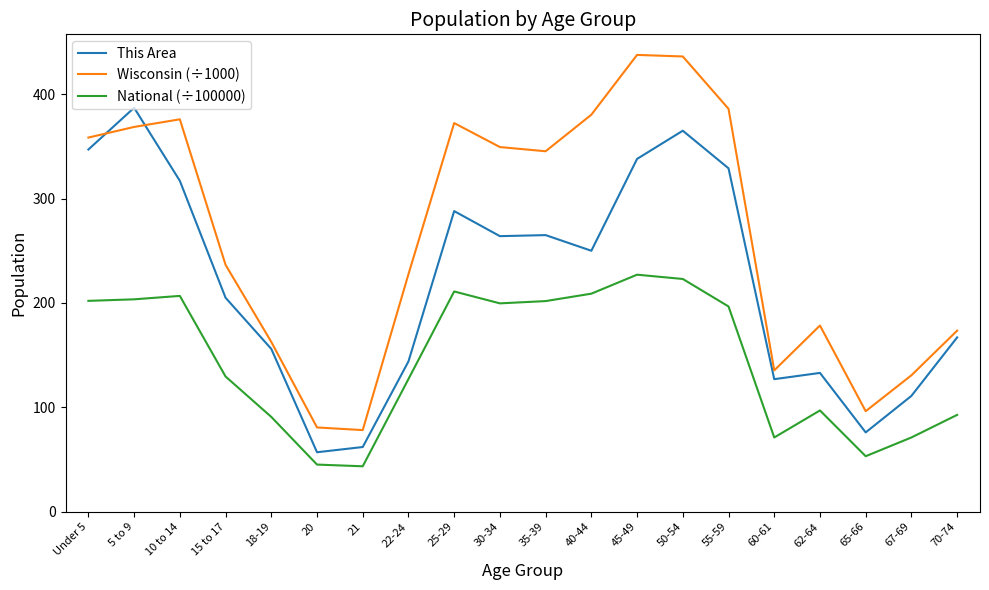

At which label is Wisconsin (÷1000) closest to 257?

15 to 17